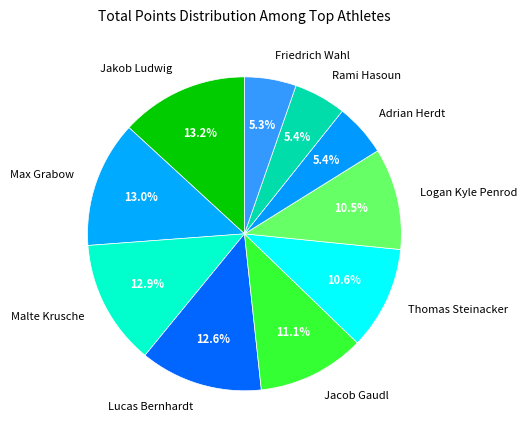

How many segments does this pie chart have?

10